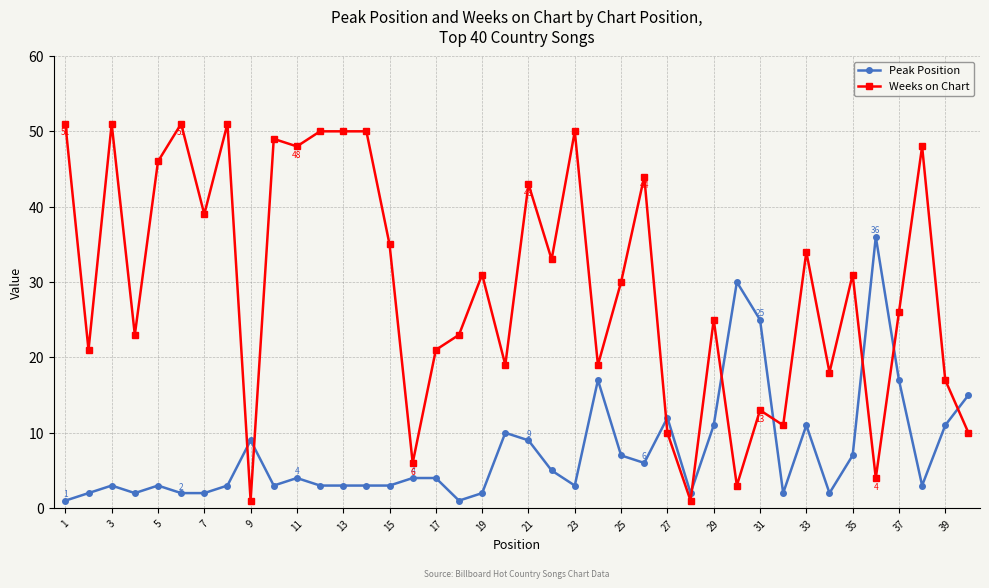

What is the difference between the second highest and minimum values in the Peak Position series?

29